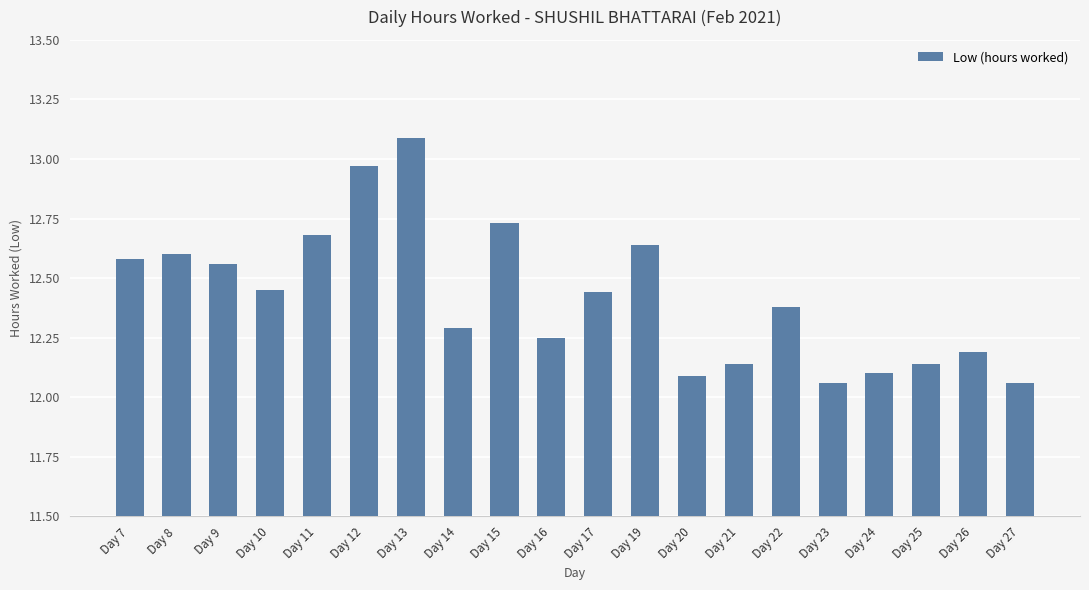

True or false: the data shows 21.4 at Day 9.

False